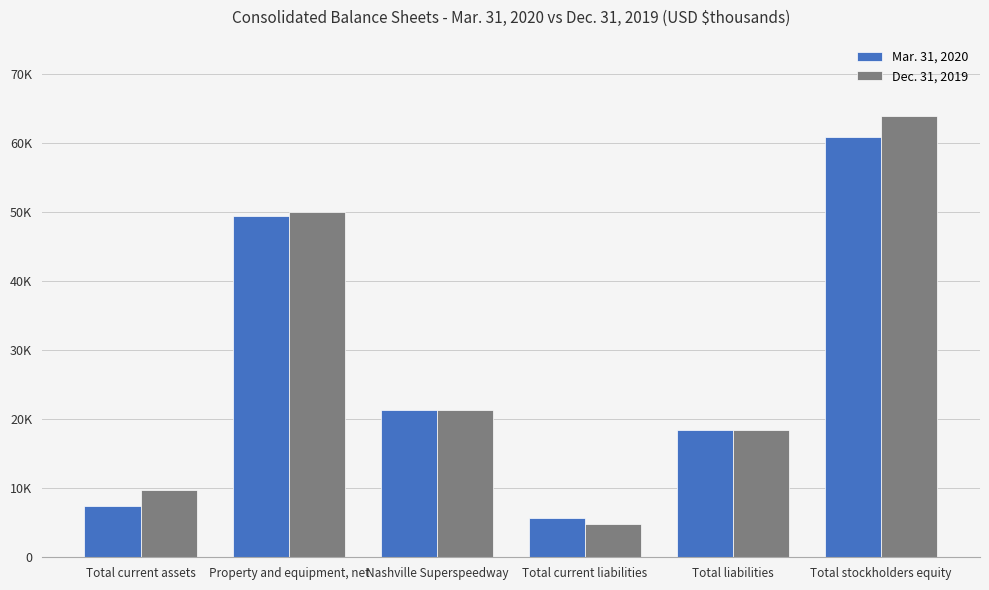

Which has a higher value, Total liabilities or Total stockholders equity?

Total stockholders equity